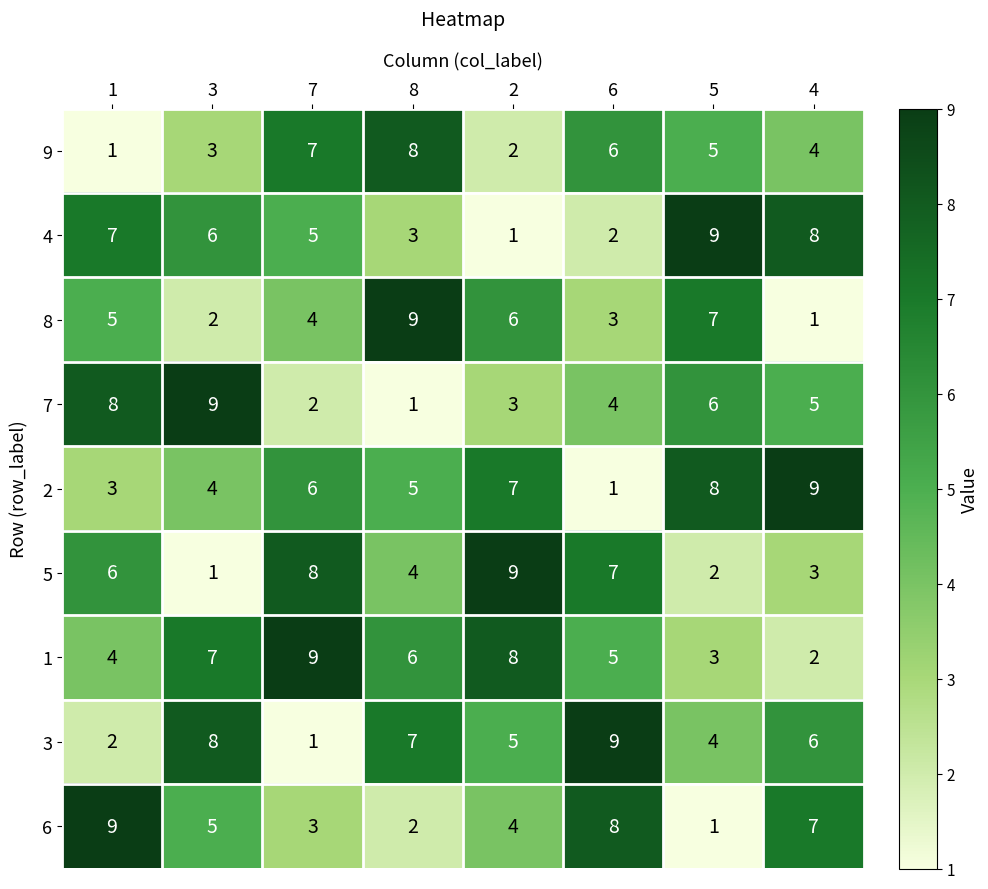

Which series has the largest total across all categories?

1